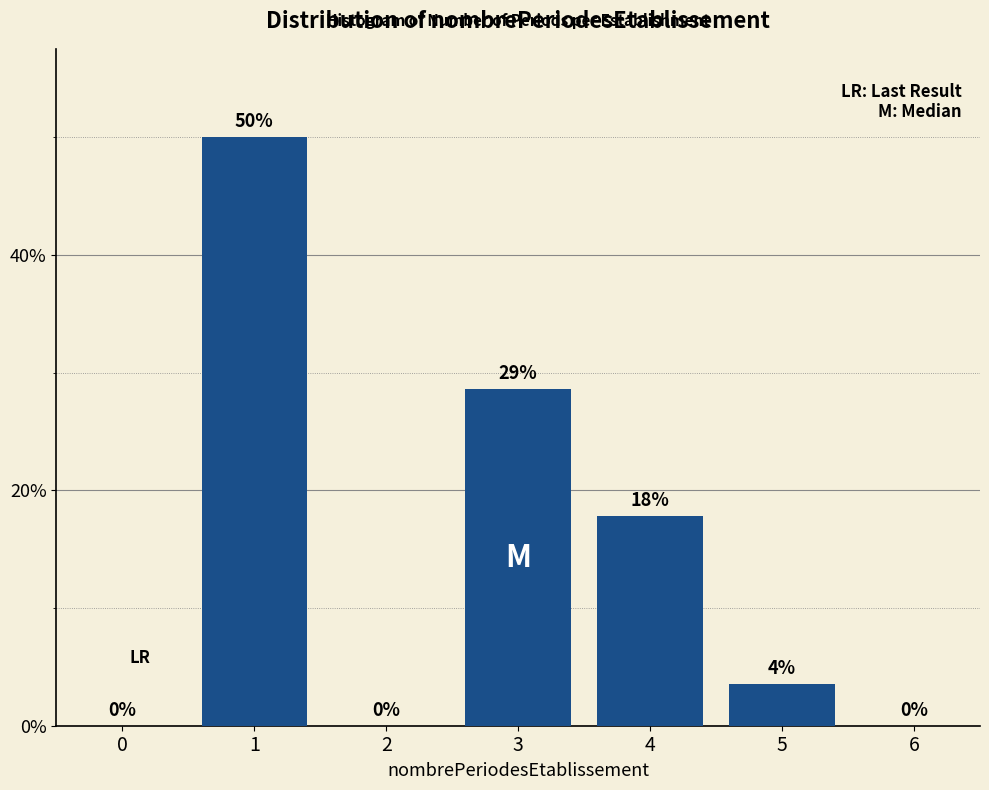

What is the greatest value displayed?

50.0